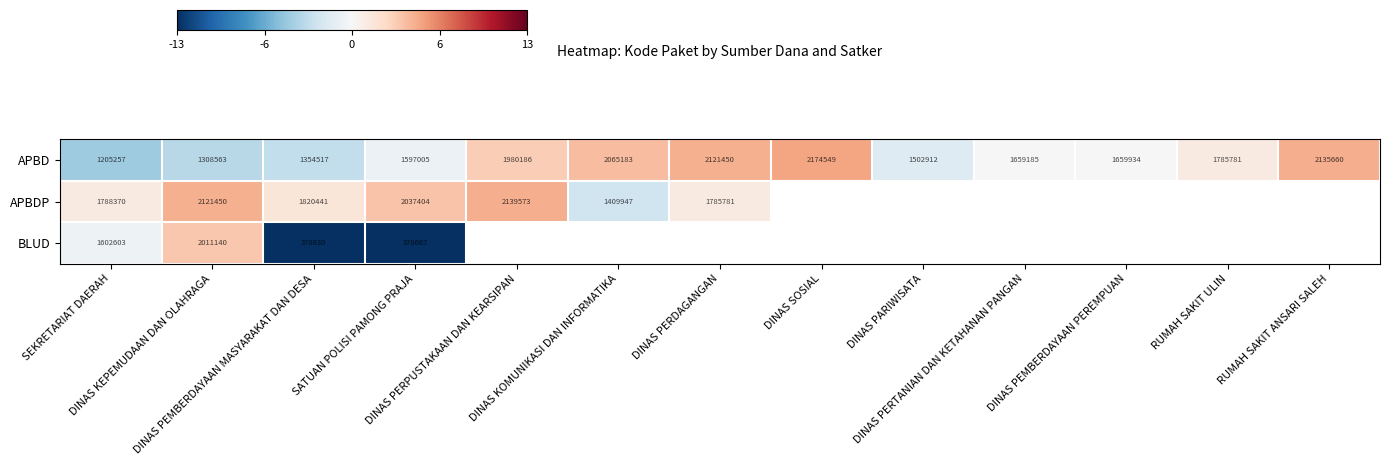

What is the sum of all APBD values?

22550182.0